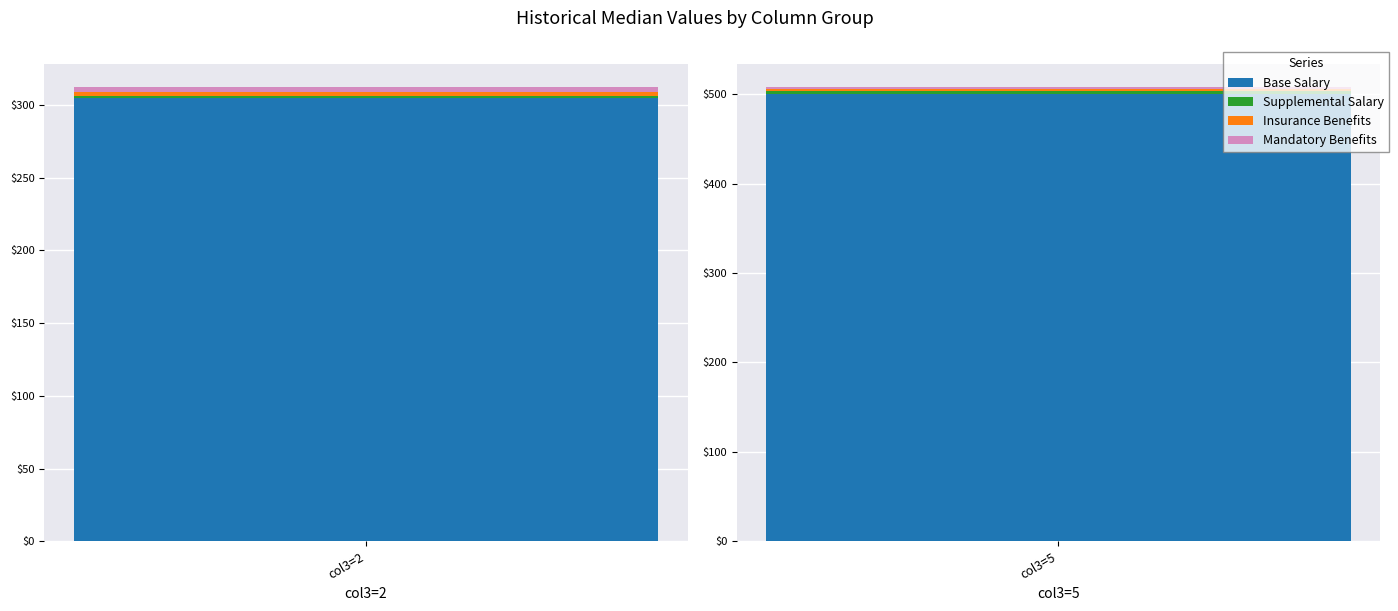

Is the value of Insurance Benefits at 0 greater than the value of Base Salary at 17?

No